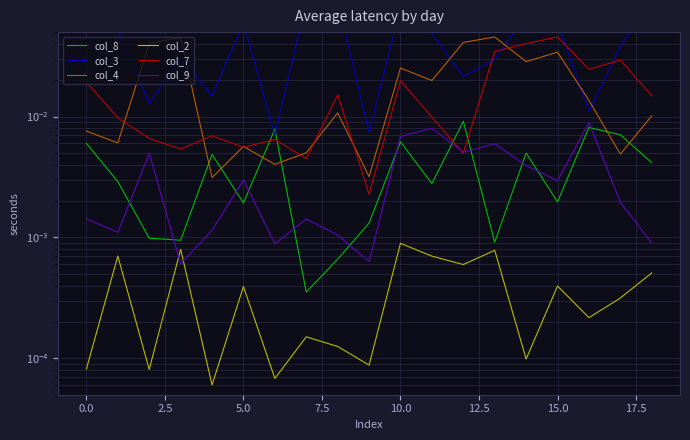

What is the total value across all series at 13?

0.1